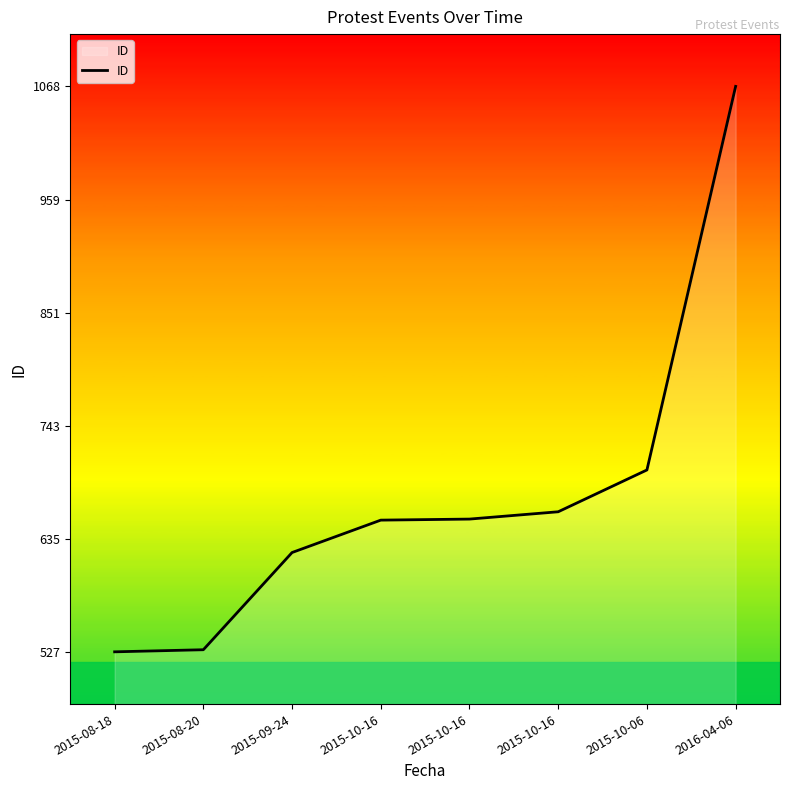

How many distinct data groups are displayed?

1